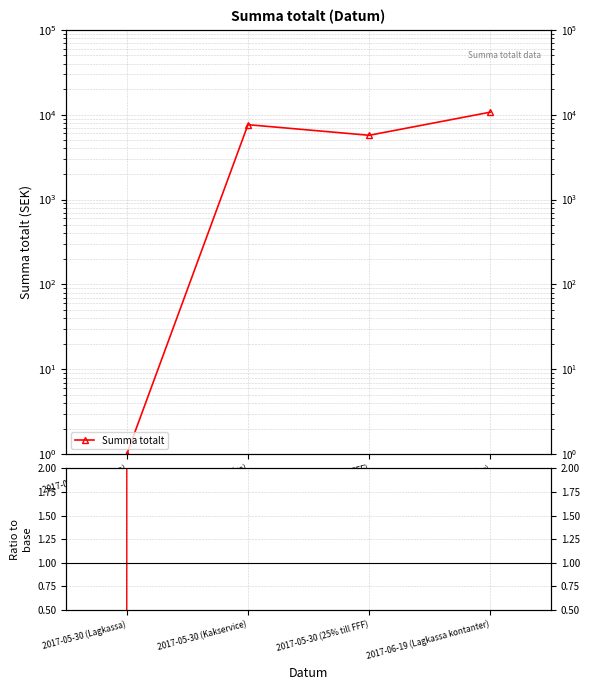

At which label does the data first exceed 7619?

2017-06-19 (Lagkassa kontanter)